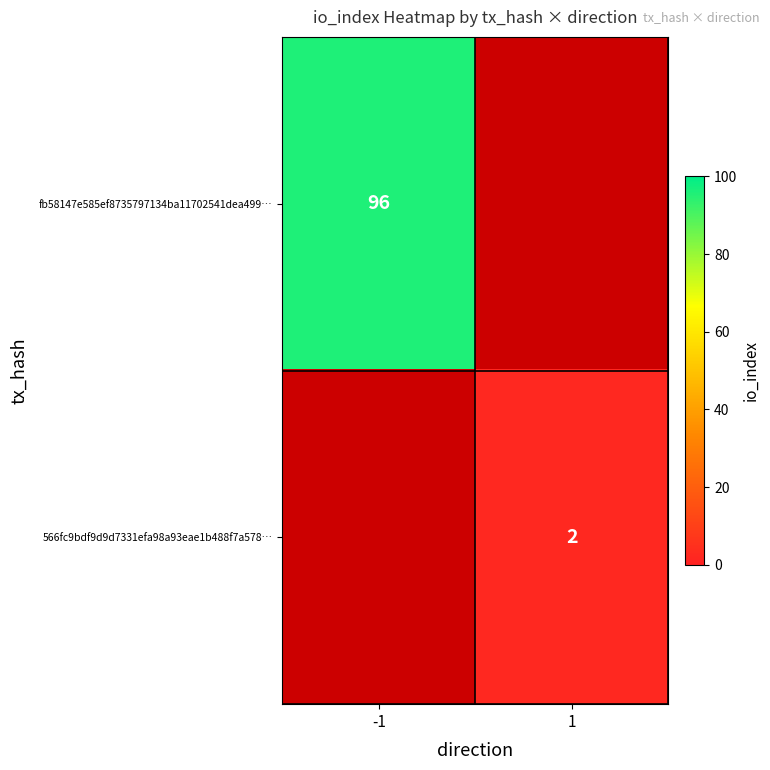

The 566fc9bdf9d9d7331efa98a93eae1b488f7a578… series shows 2.7 at 1. True or false?

False